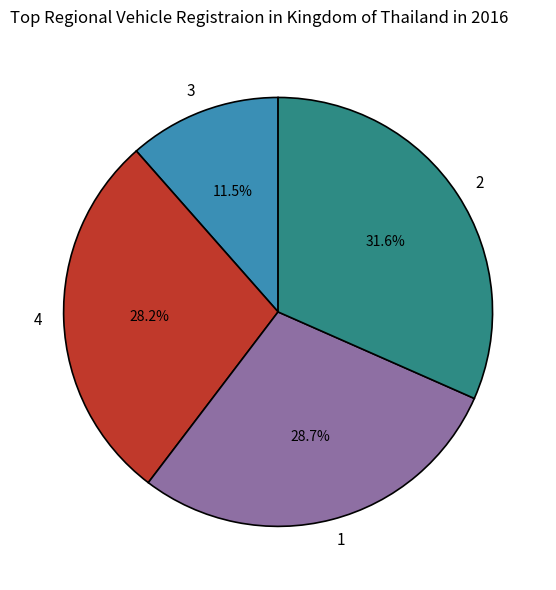

Rank the categories by value from lowest to highest.

3, 4, 1, 2